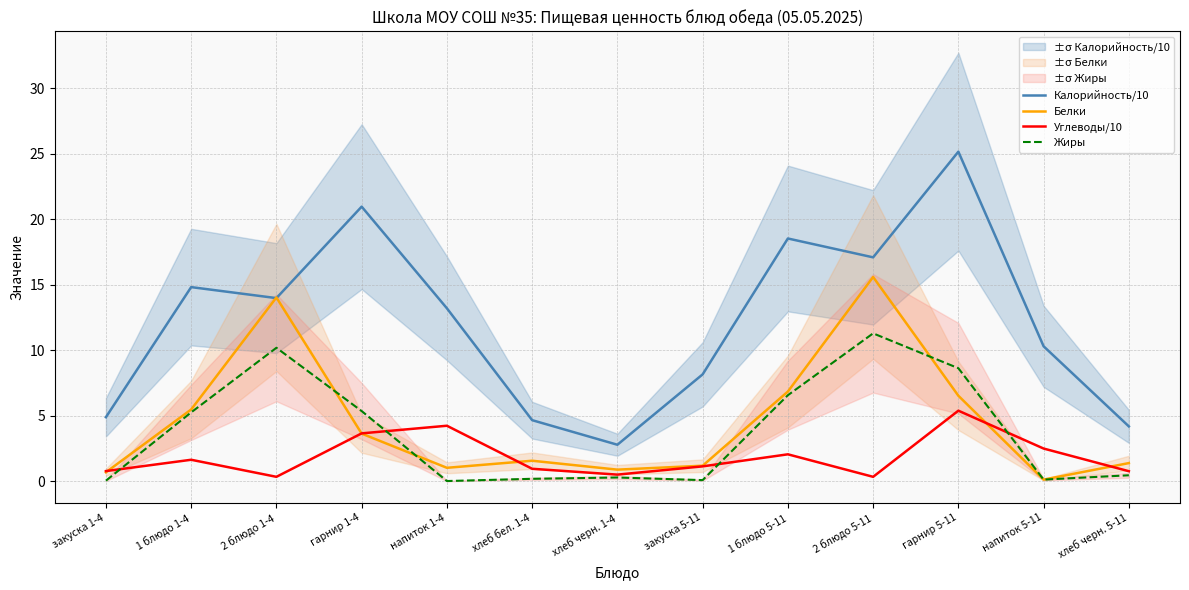

What is the lowest value of the Калорийность/10 series?

2.8